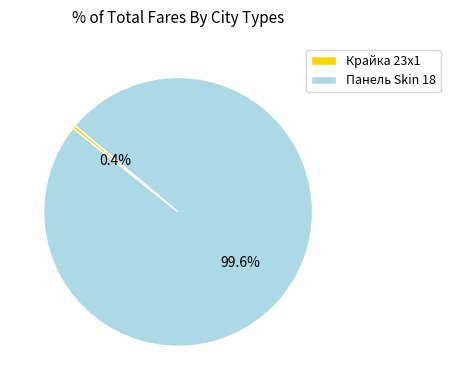

Does any single category account for the majority?

Yes